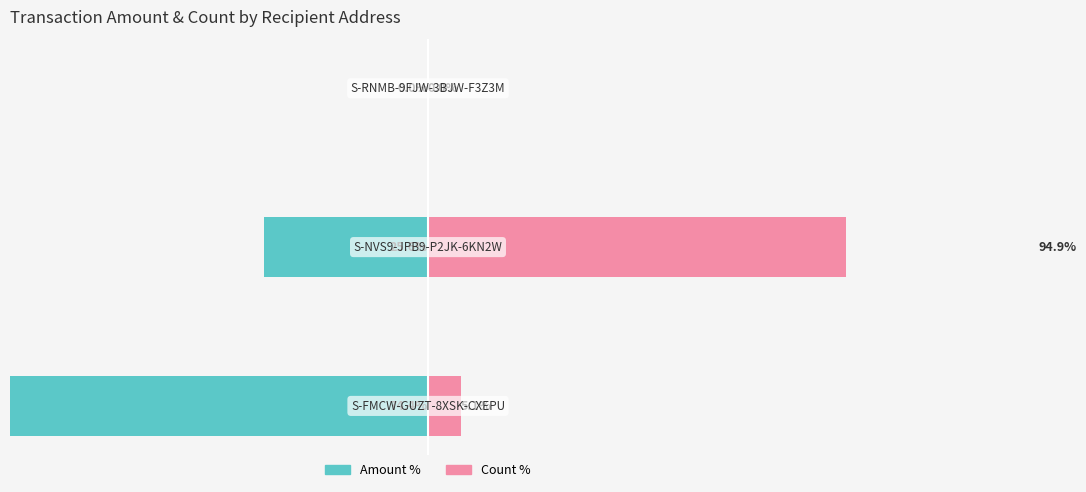

Reading left to right, extract all data points from this chart.

Amount %: -74.4	-25.6	0.0
Count %: 5.1	94.9	0.0